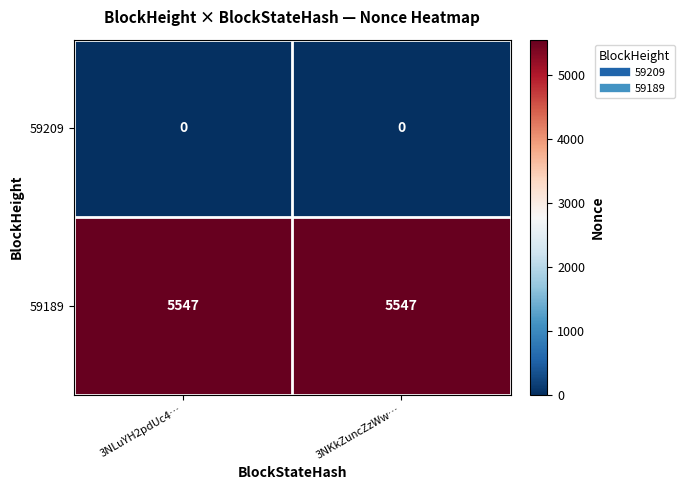

Rank the series at 3NLuYH2pdUc4… from highest to lowest value.

59189, 59209